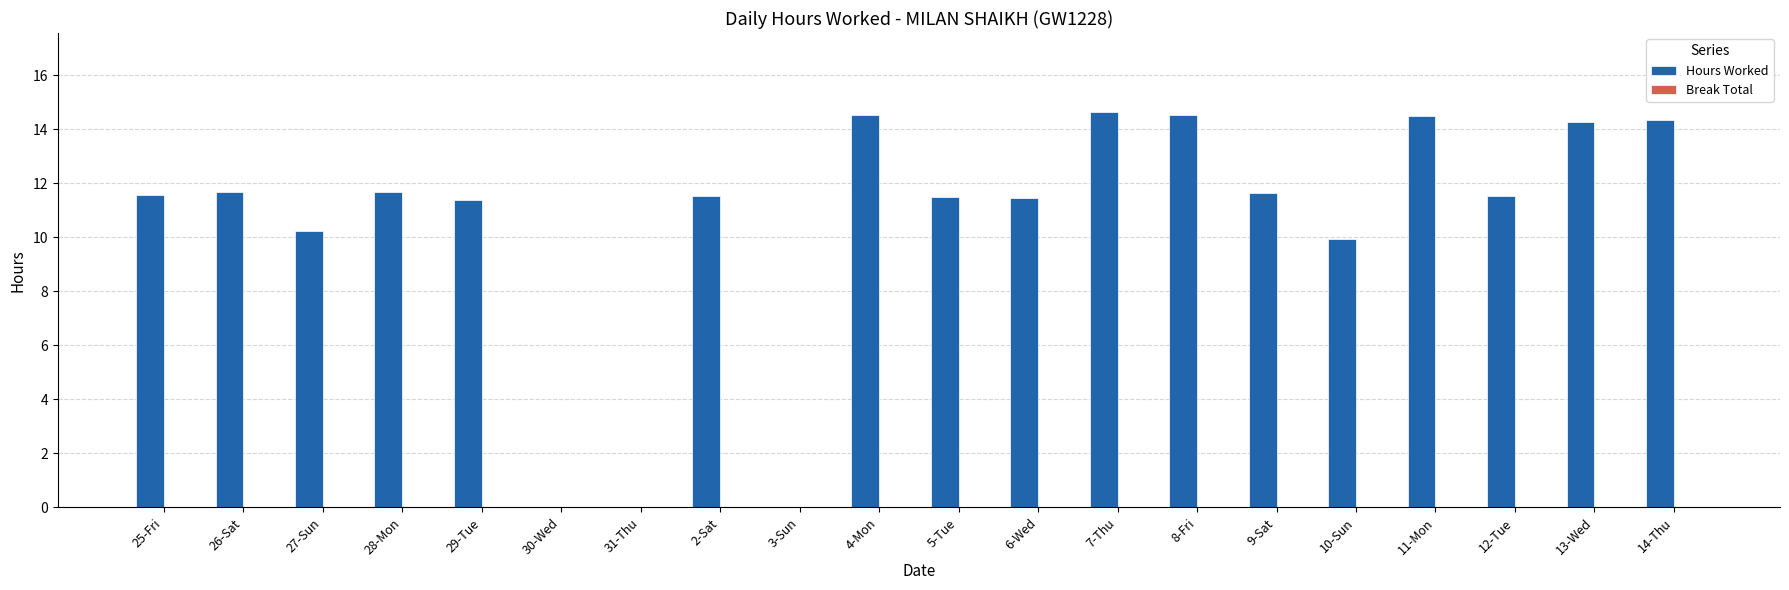

What is the sum of the values at 7-Thu and 31-Thu?

14.6